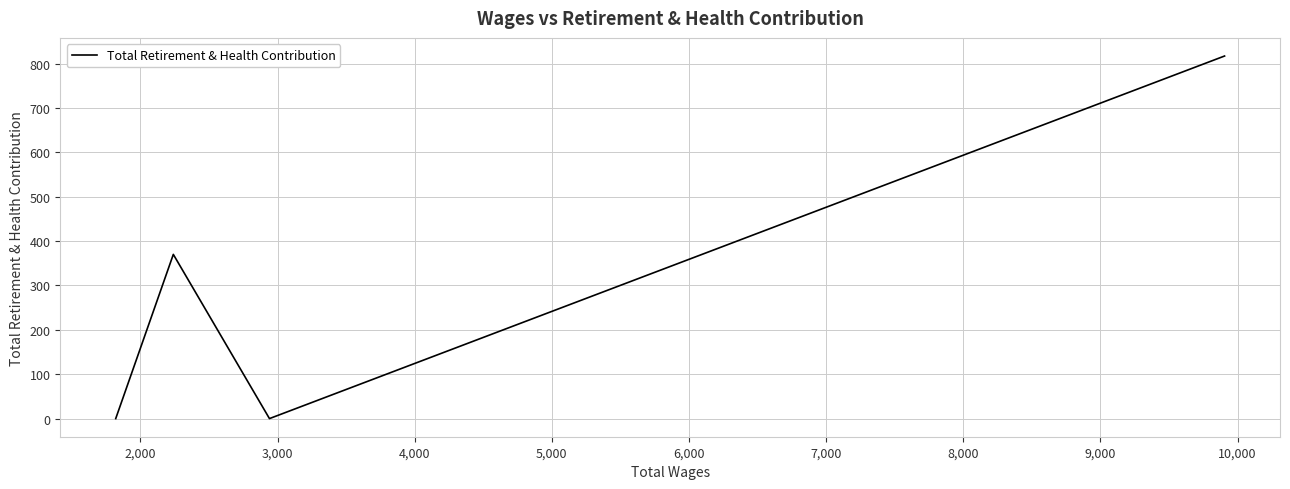

What is the difference between the second highest and minimum values?

370